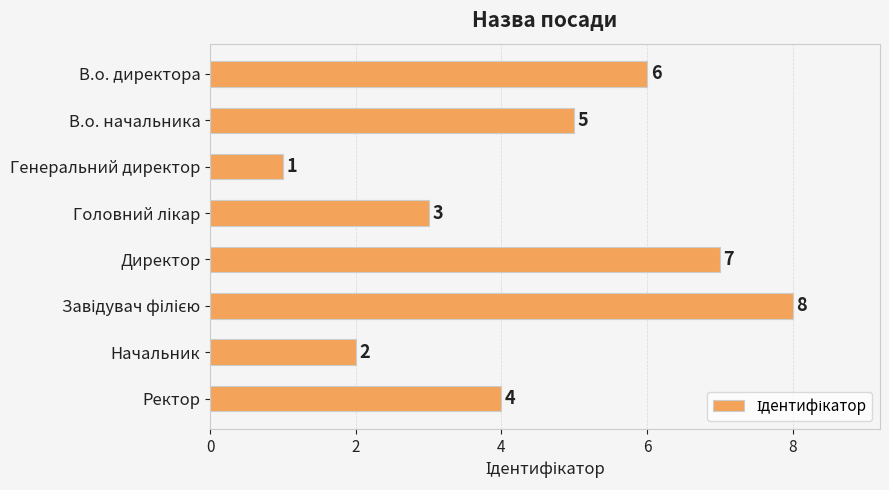

What is the difference between the values at В.о. директора and Генеральний директор?

5